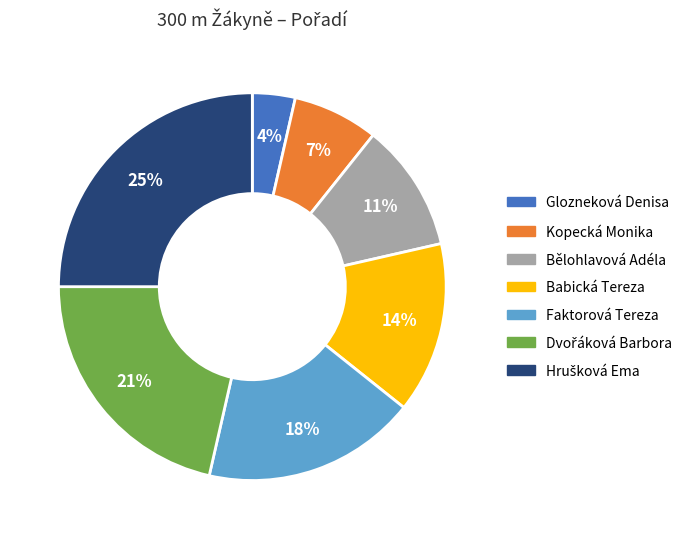

The Kopecká Monika slice represents 1% of the pie. True or false?

False